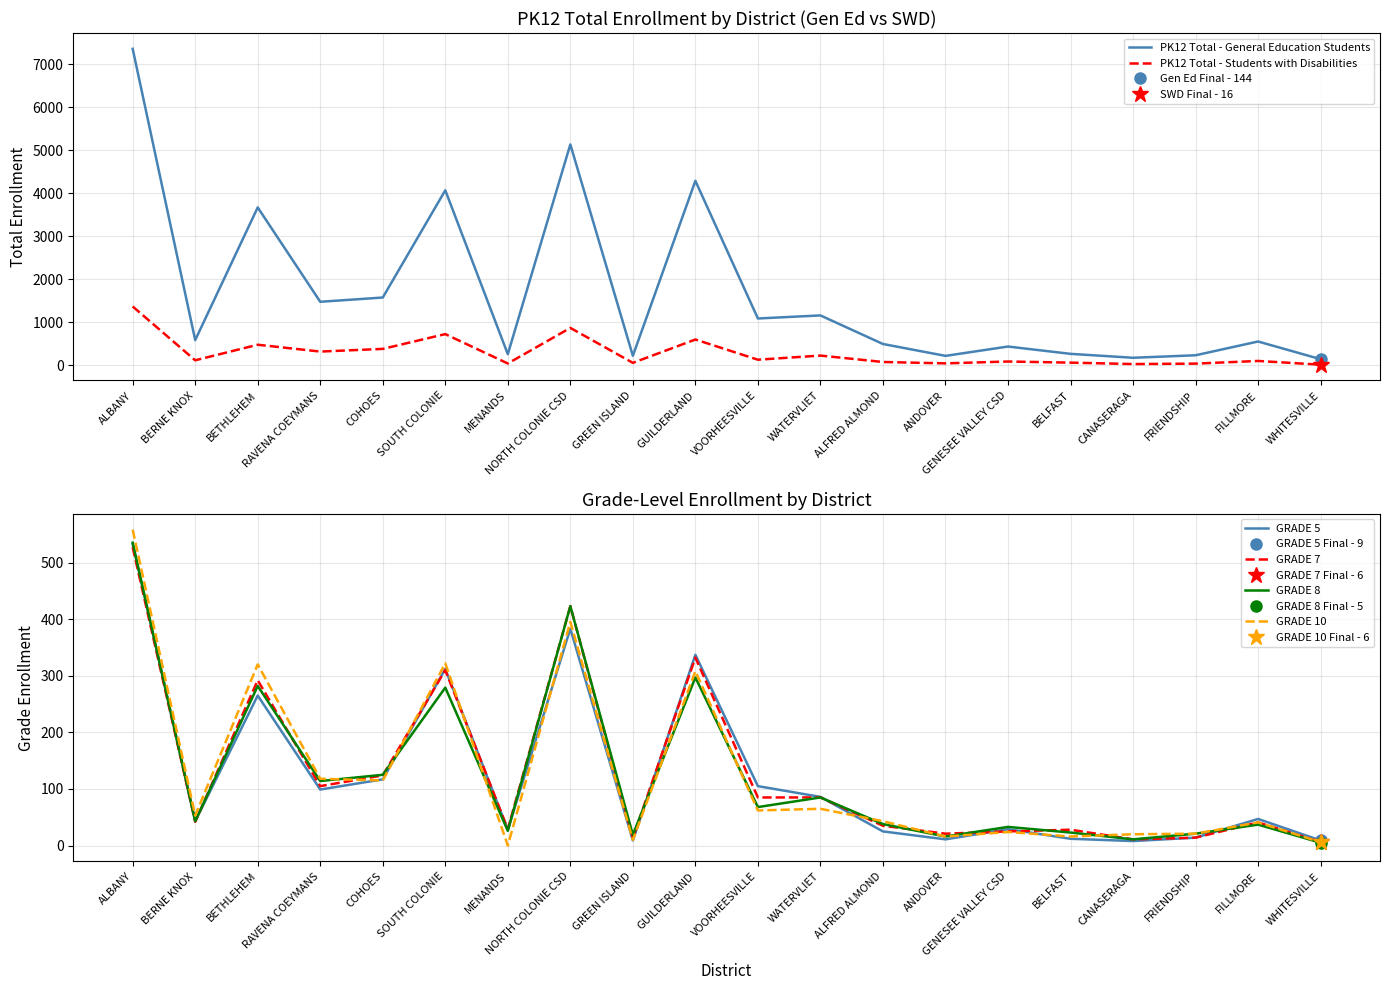

What is the value of the GRADE 7 point at the 5th from the left?

124